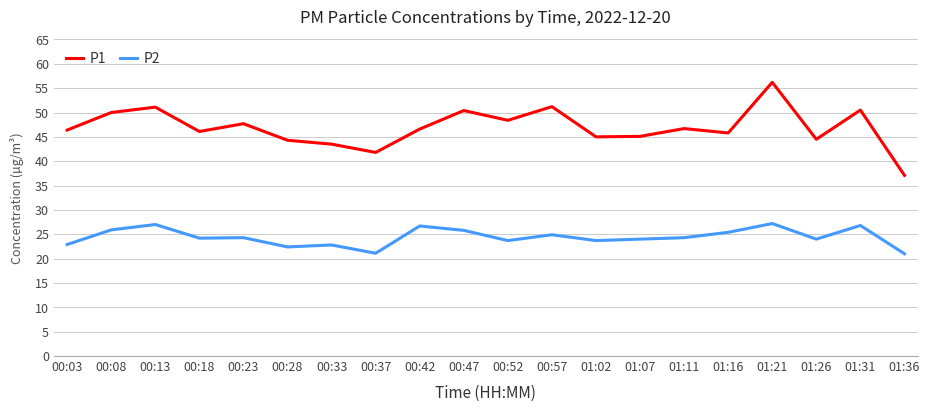

At which category is the sum across all series the highest?

01:21